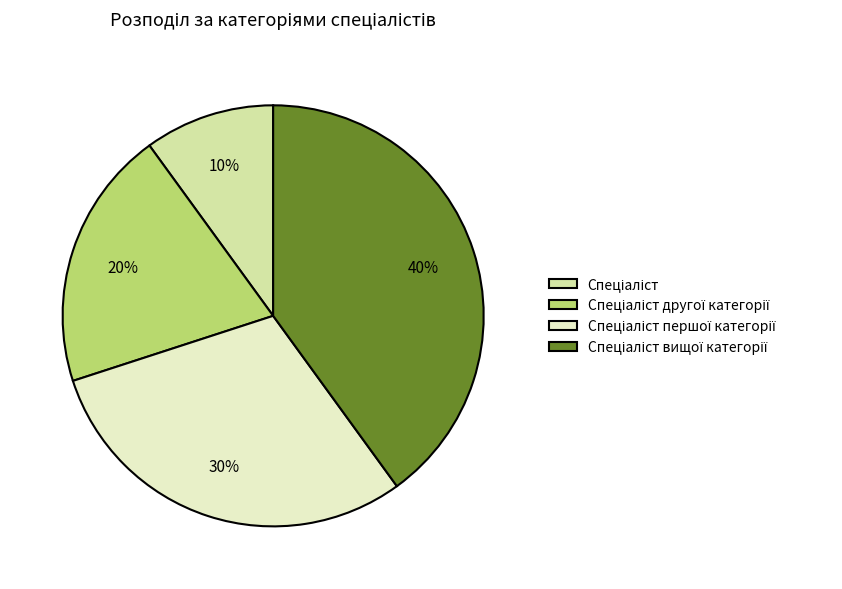

Is there a majority slice in this chart?

No